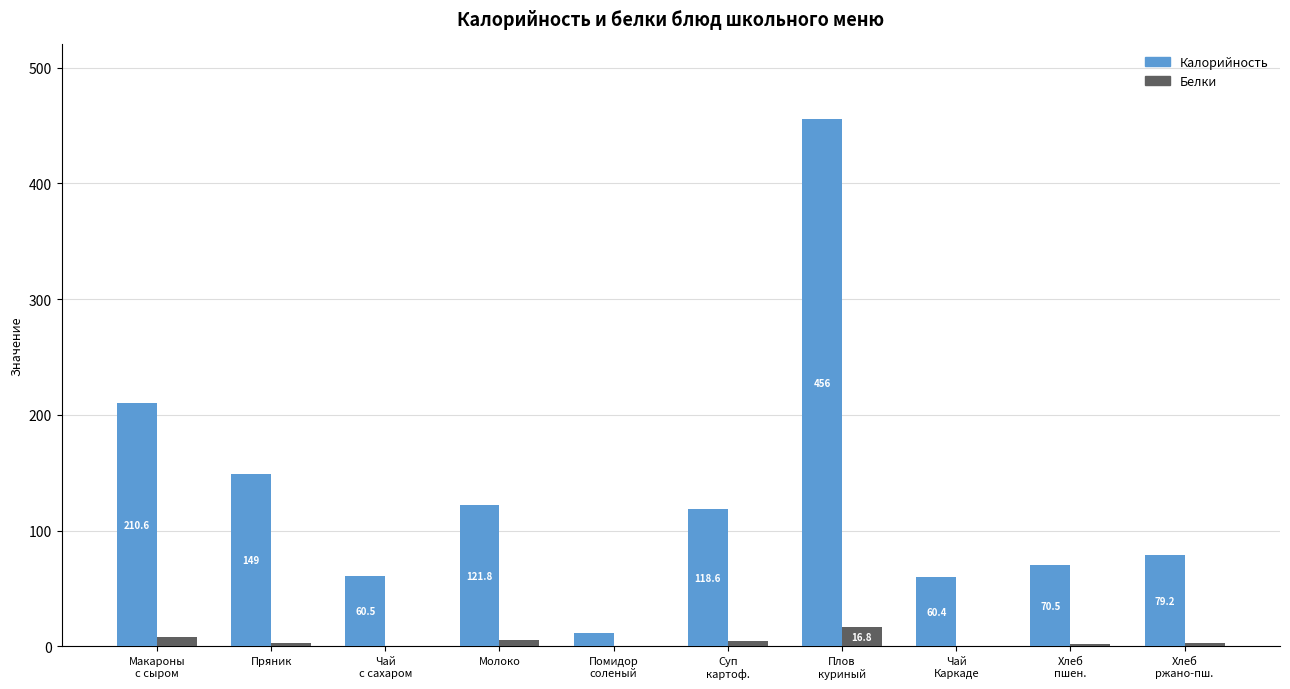

What is the total value across all series at Молоко?

127.6